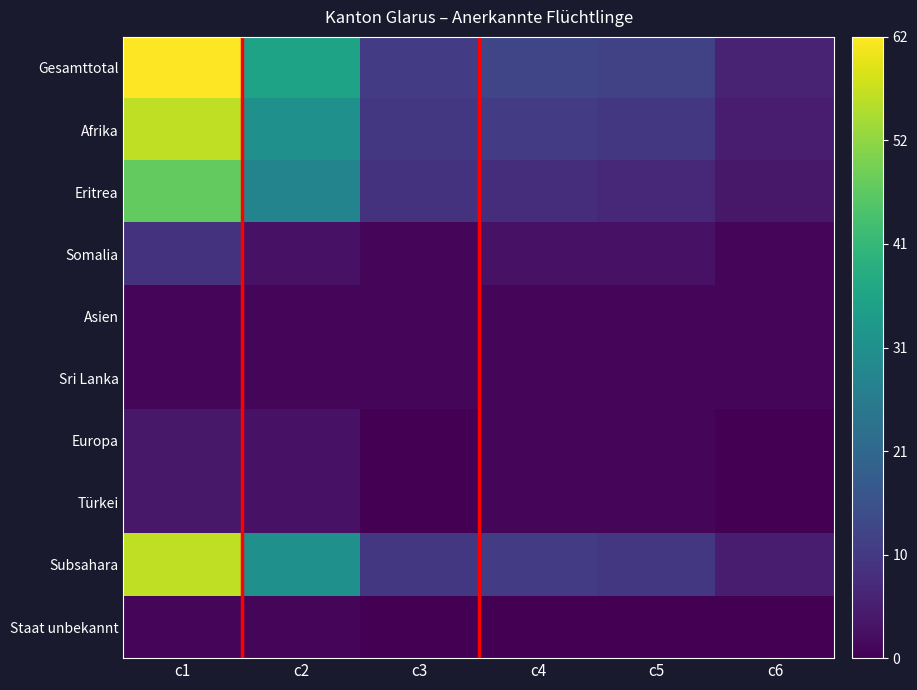

Reading right to left, list all the values displayed in this chart.

Gesamttotal: c6=6	c5=12	c4=13	c3=11	c2=36	c1=62
Afrika: c6=5	c5=10	c4=11	c3=10	c2=31	c1=56
Eritrea: c6=4	c5=7	c4=8	c3=9	c2=28	c1=47
Somalia: c6=1	c5=3	c4=3	c3=1	c2=3	c1=9
Asien: c6=1	c5=1	c4=1	c3=1	c2=1	c1=1
Sri Lanka: c6=1	c5=1	c4=1	c3=1	c2=1	c1=1
Europa: c6=0	c5=1	c4=1	c3=0	c2=3	c1=4
Türkei: c6=0	c5=1	c4=1	c3=0	c2=3	c1=4
Subsahara: c6=5	c5=10	c4=11	c3=10	c2=31	c1=56
Staat unbekannt: c6=0	c5=0	c4=0	c3=0	c2=1	c1=1